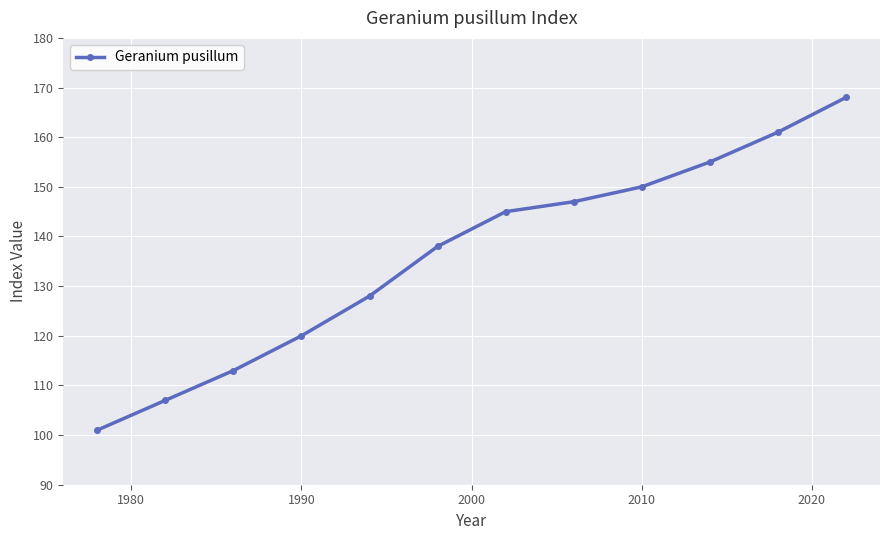

How many series are shown in this chart?

1